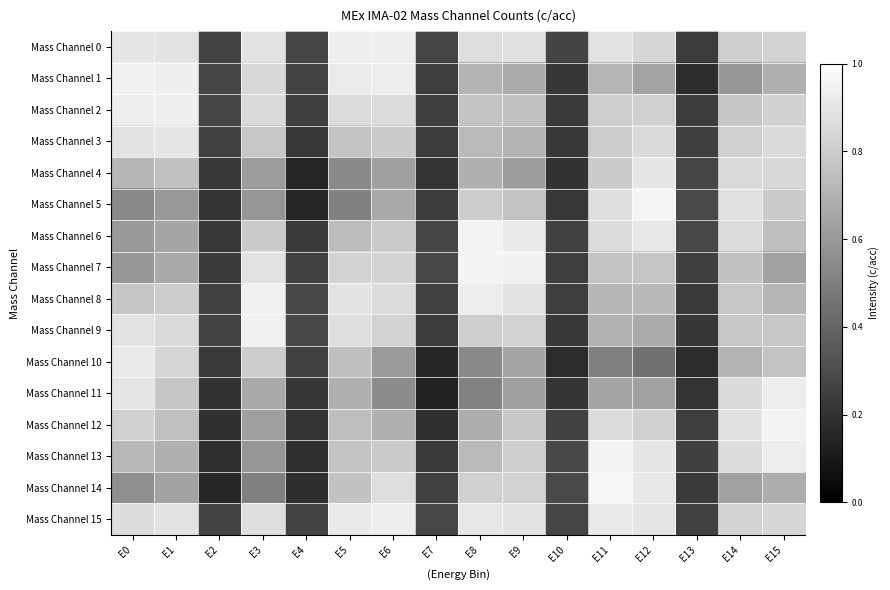

Which series changed the most between E6 and E15?

Mass Channel 11